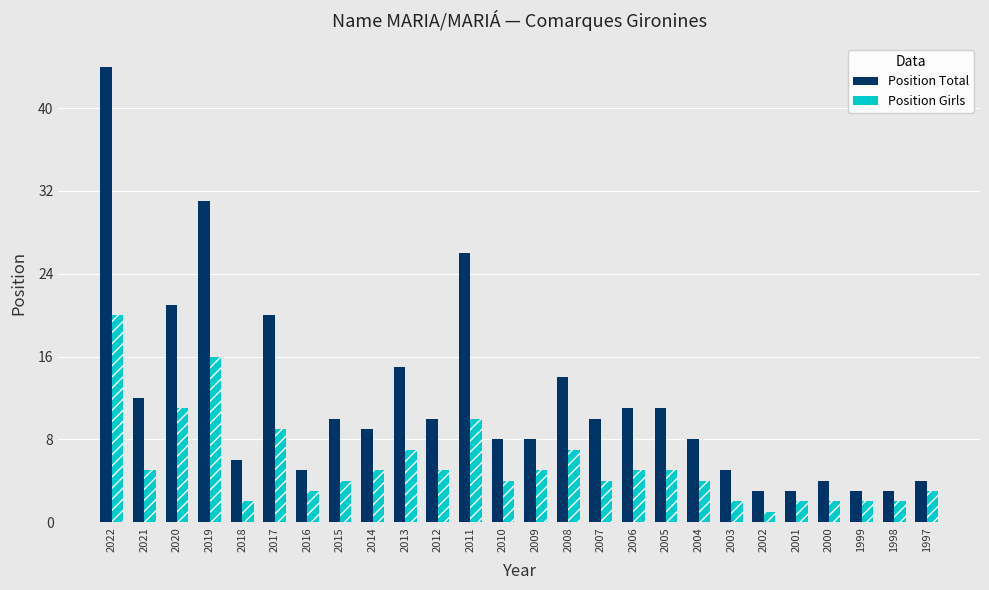

True or false: Position Girls has a value of 3 at 2009.

False